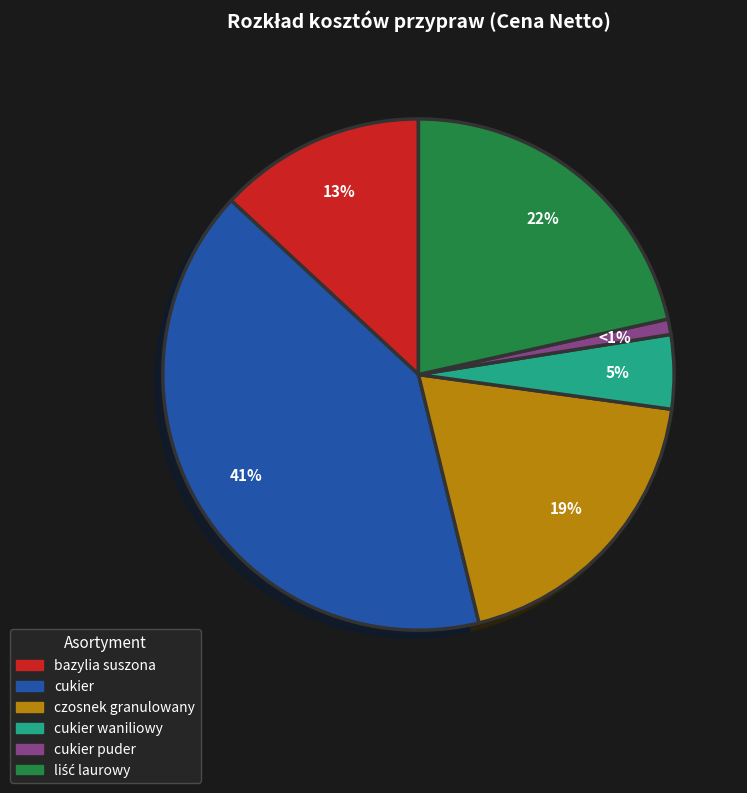

Does any single category account for the majority?

No